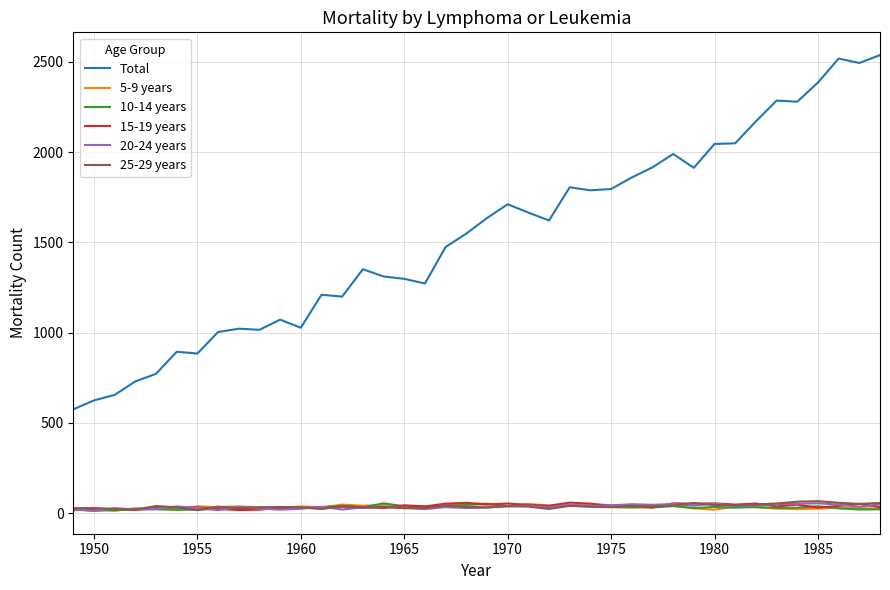

What is the maximum value shown in the chart?

2536.3